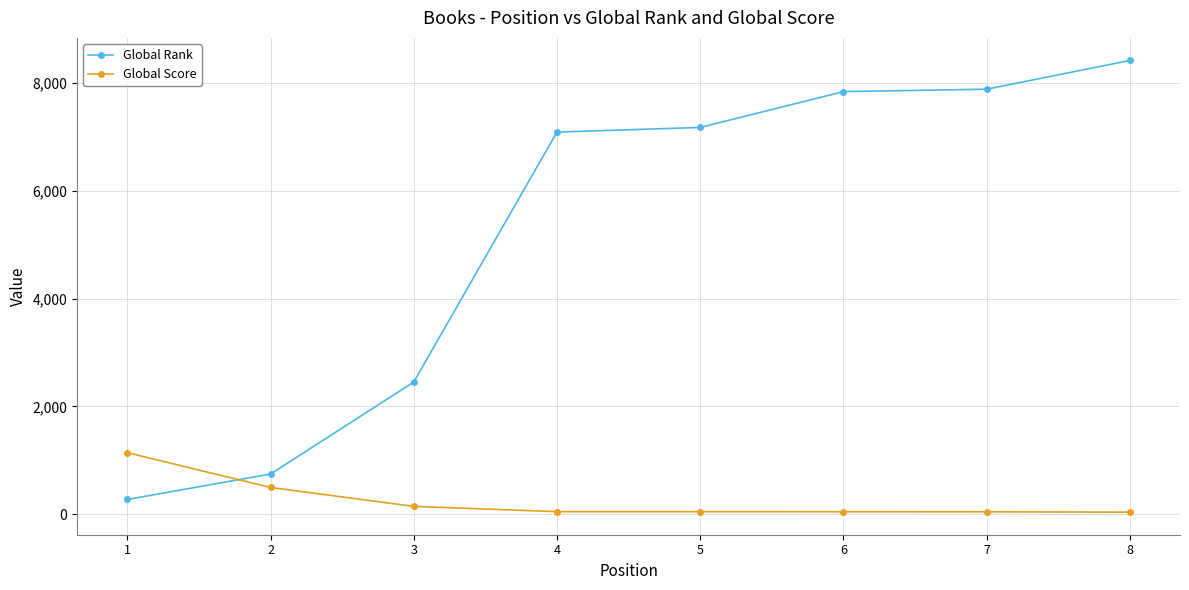

Count the number of categories in the chart.

8